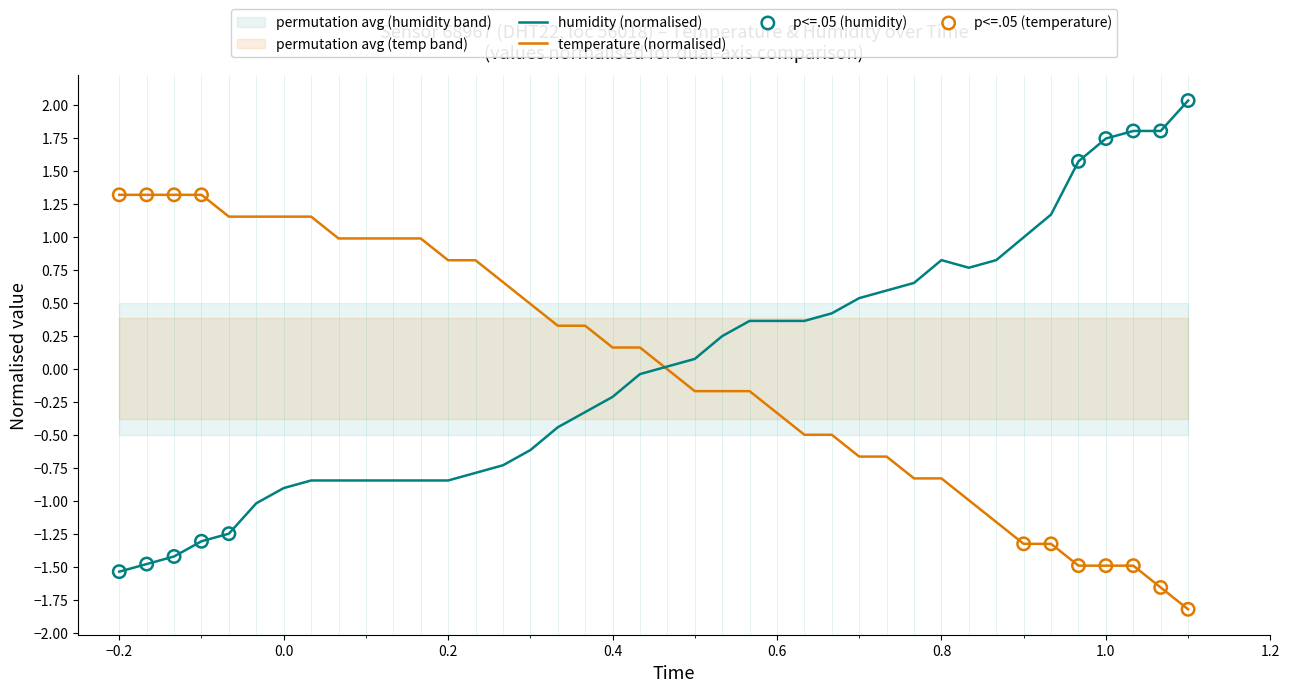

What is the total value across all series at 00:21?

0.1